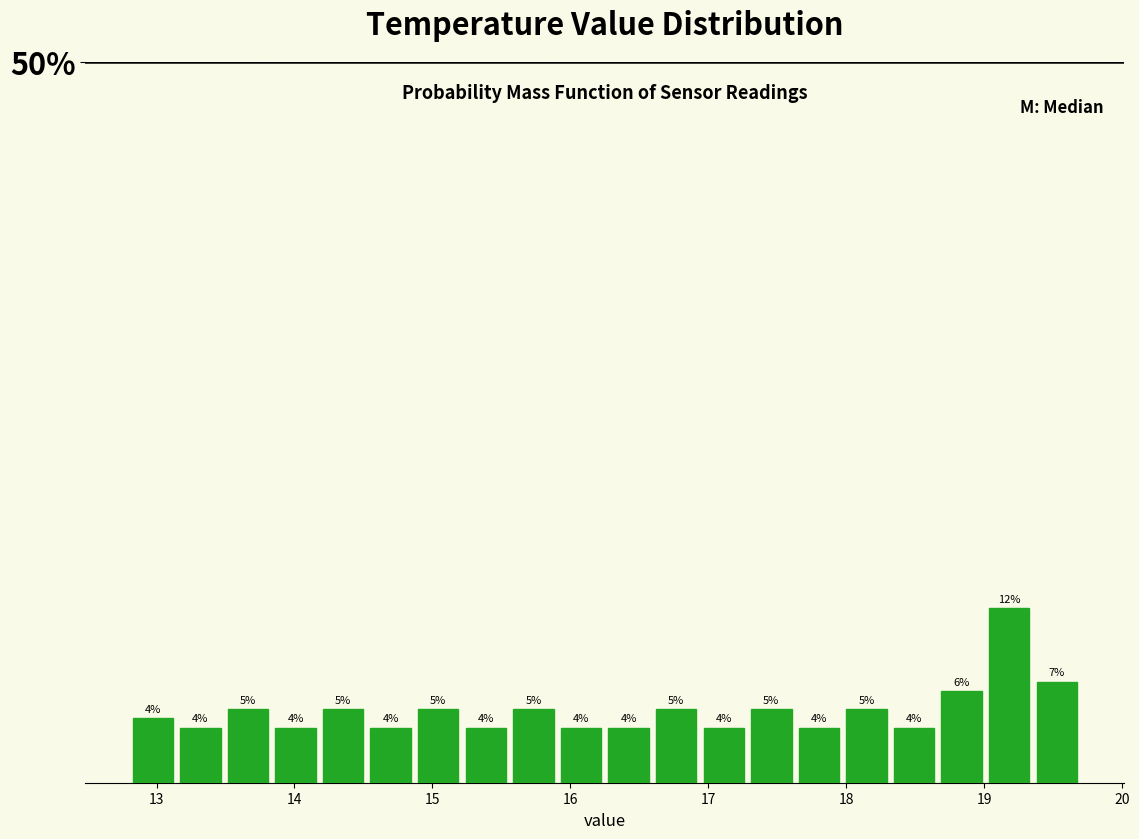

Around what value on the x-axis is the tallest bar? Give the approximate position of its centre, as read against the axis.

19.2